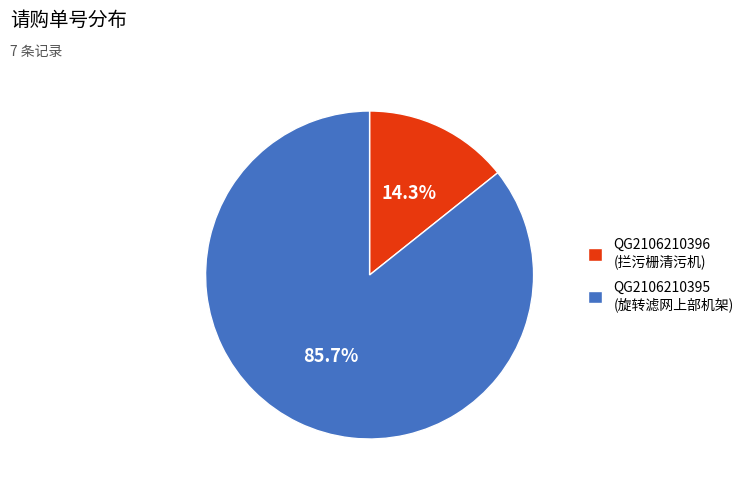

Does QG2106210395 represent more than half of the total?

Yes